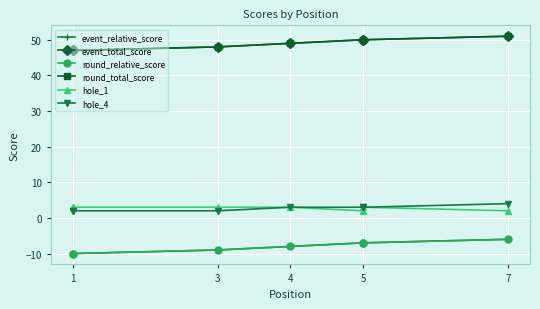

What is the maximum value shown in the chart?

51